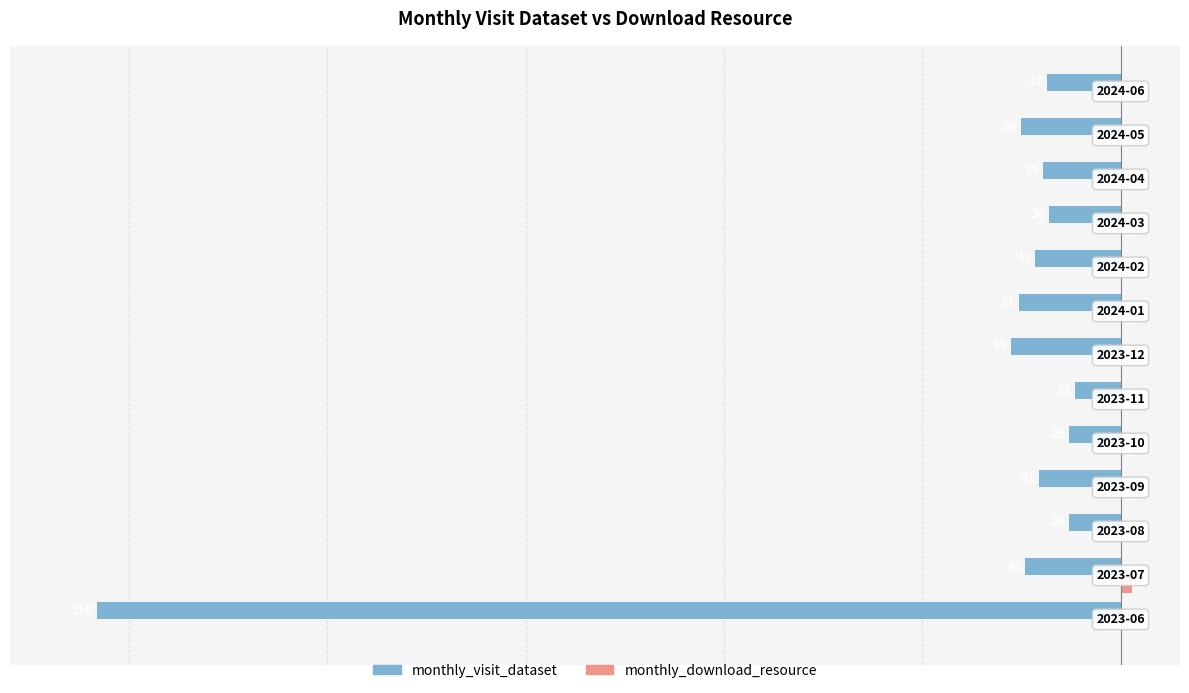

What are all the series names shown in the legend?

monthly_visit_dataset, monthly_download_resource